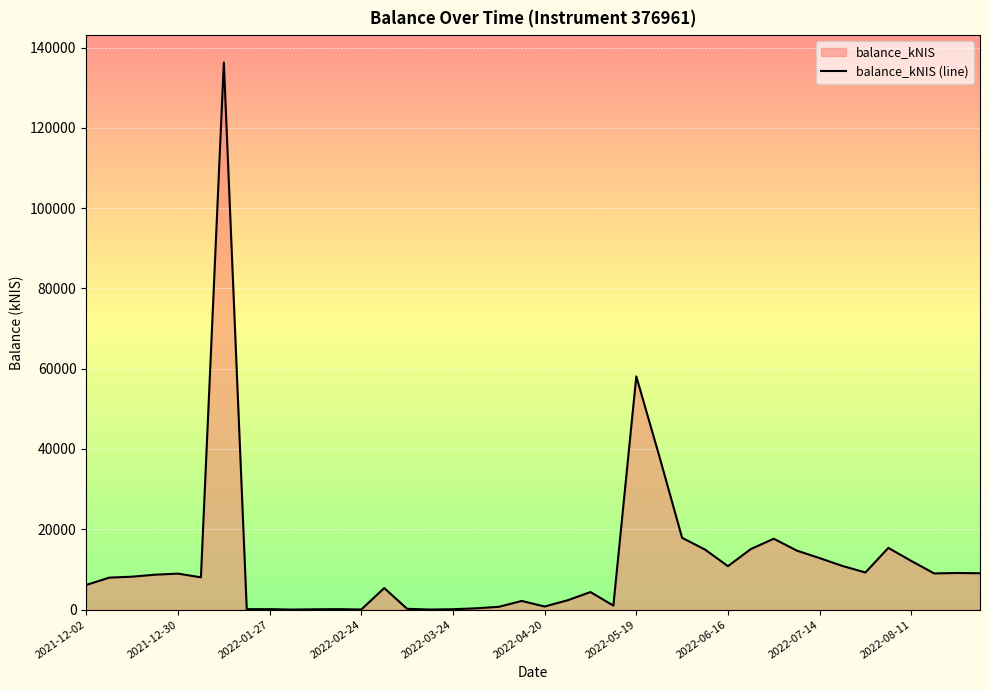

What is the difference between the maximum and minimum values?

136276.6